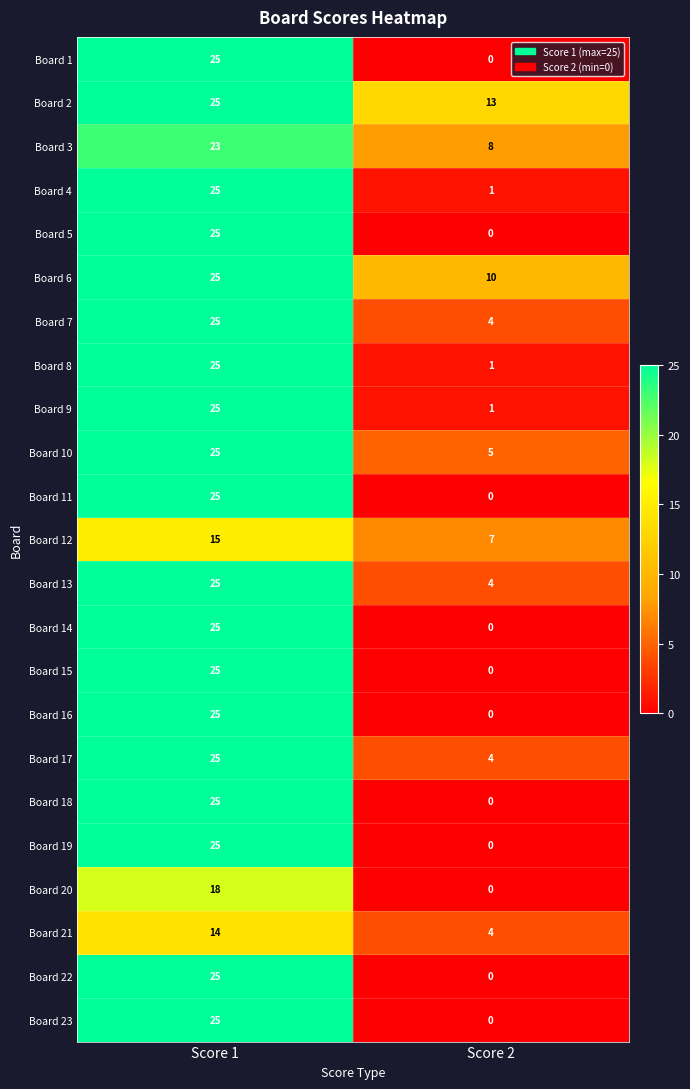

The value of Board 21 at Score 1 is 14. True or false?

True